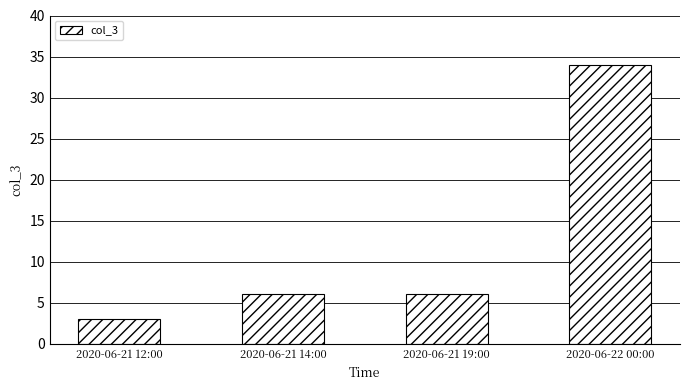

The value at 2020-06-21 19:00 is 6. True or false?

True